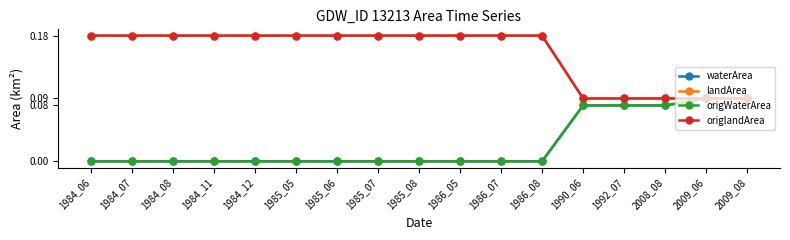

True or false: origlandArea and origWaterArea cross at least once.

False